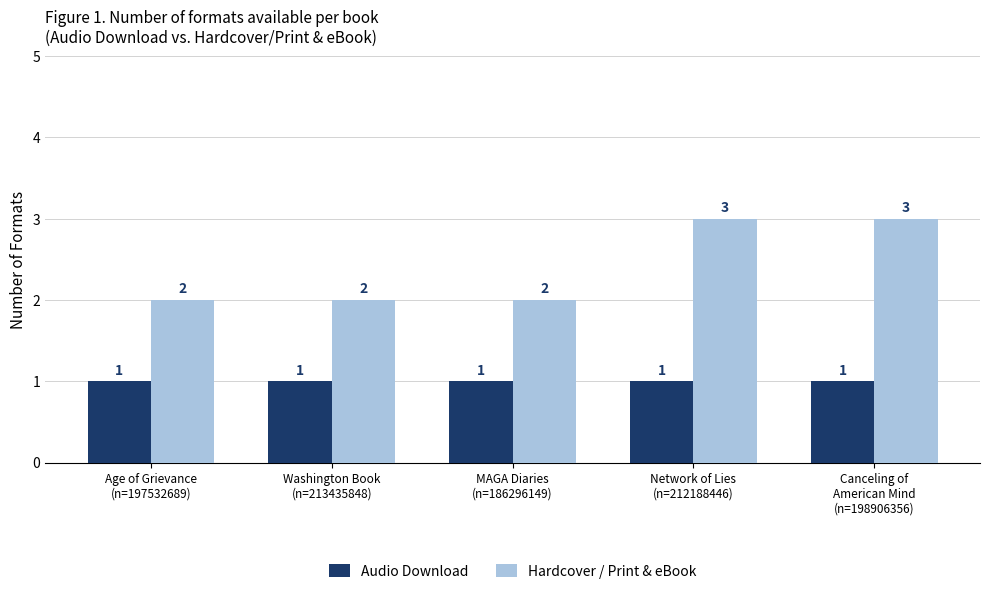

Which series has the widest spread of values?

Hardcover / Print & eBook